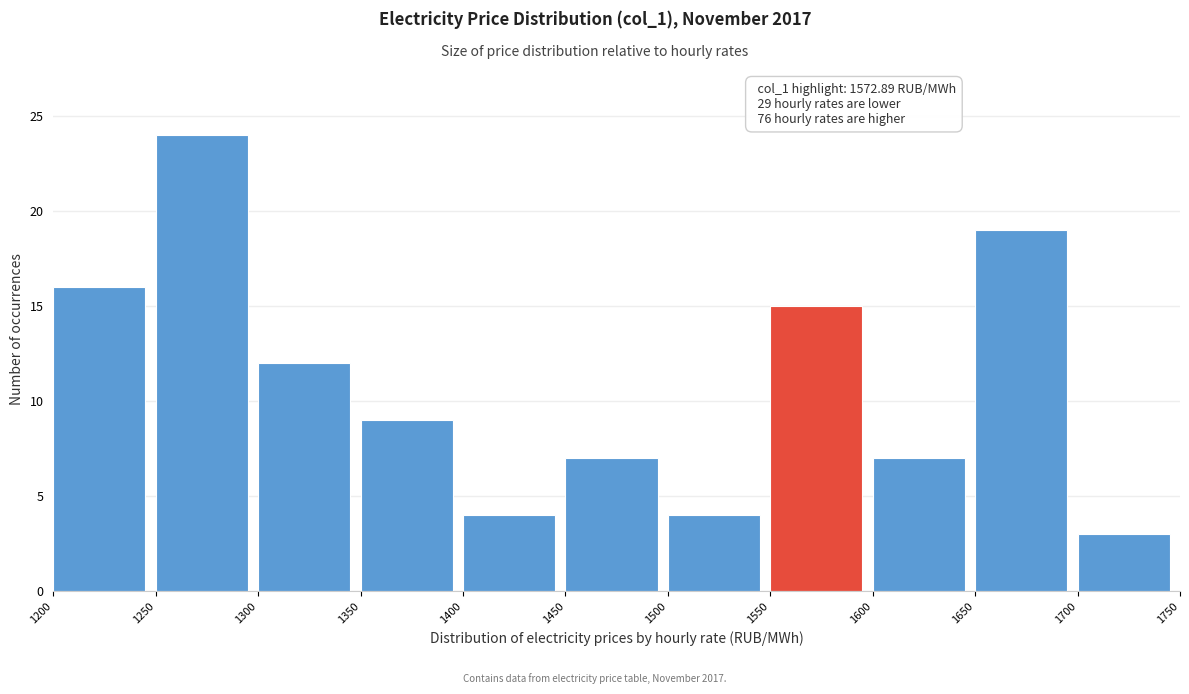

Over which range of the x-axis is the bar tallest?

1250 to 1300